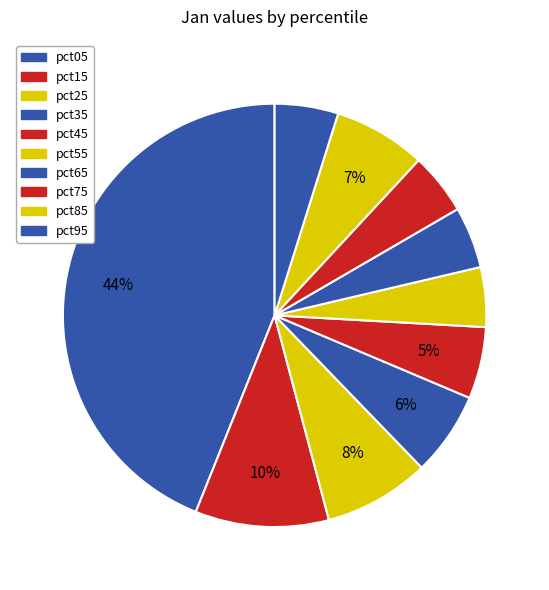

To the nearest percent, what is the combined percentage of pct55 and pct25?

13%